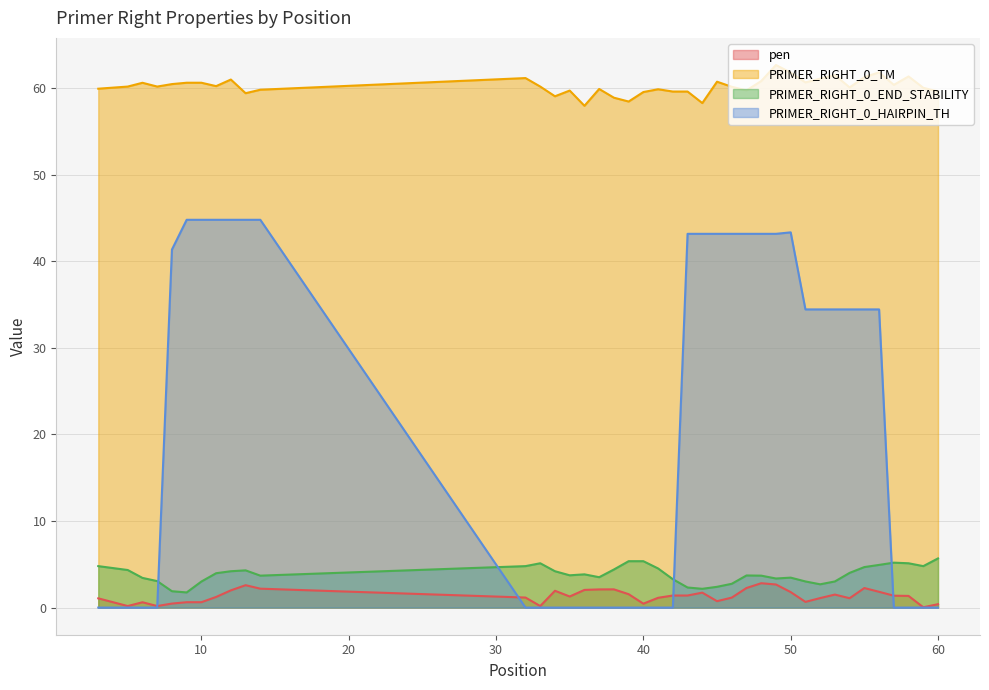

Is it true that pen equals 1.5 at 49?

False